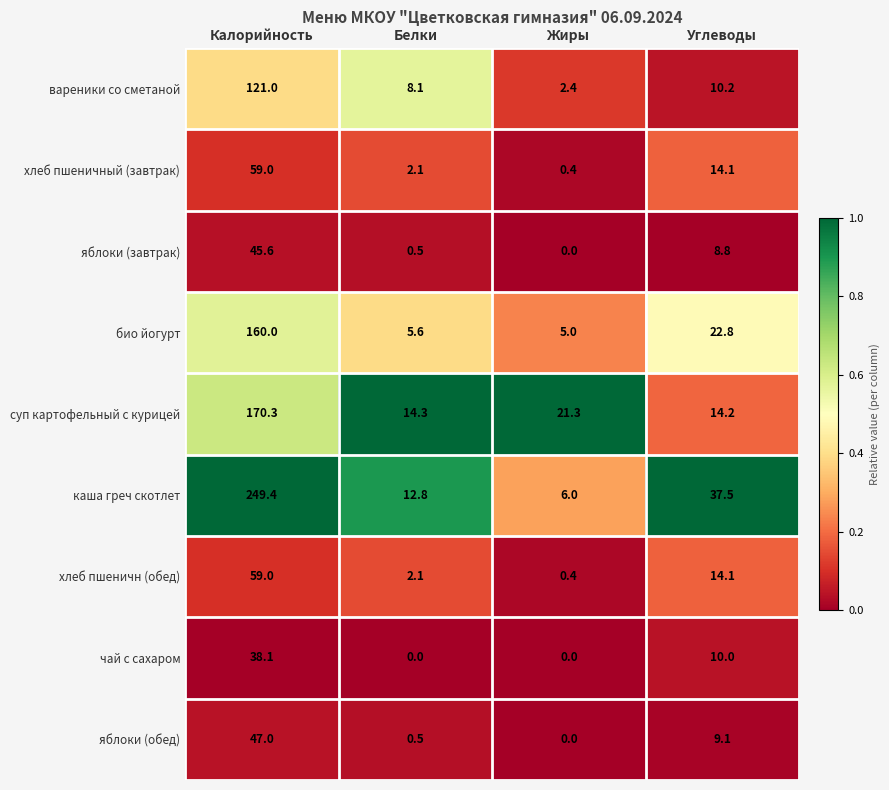

Read the каша греч скотлет value at Углеводы.

37.5